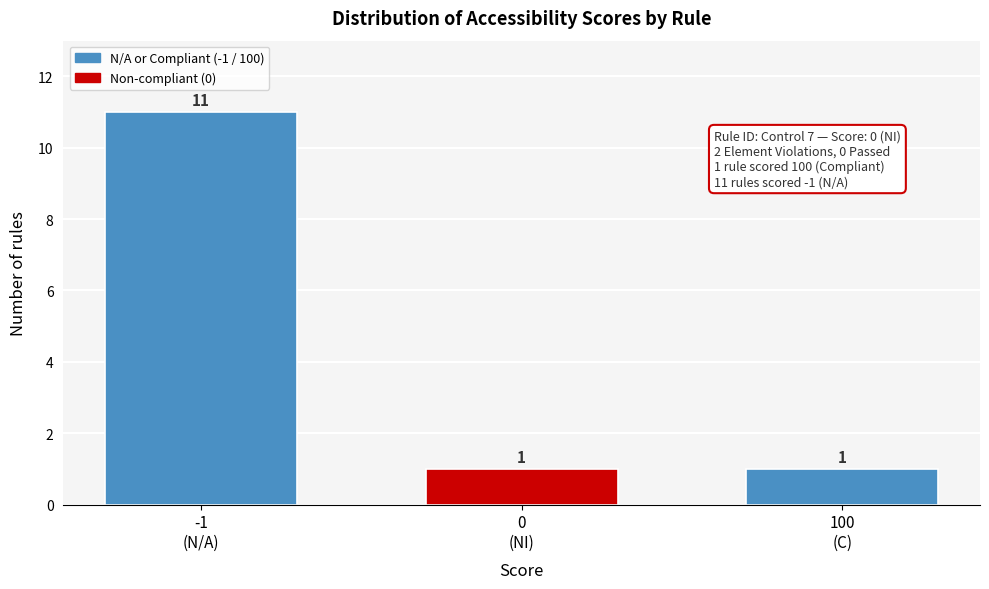

Reading left to right, what are all the values shown in this chart?

11	1	1